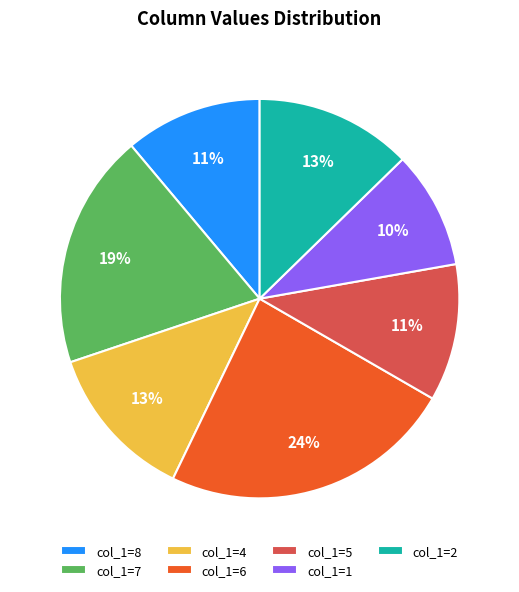

Which category has the smallest portion of the pie?

col_1=1